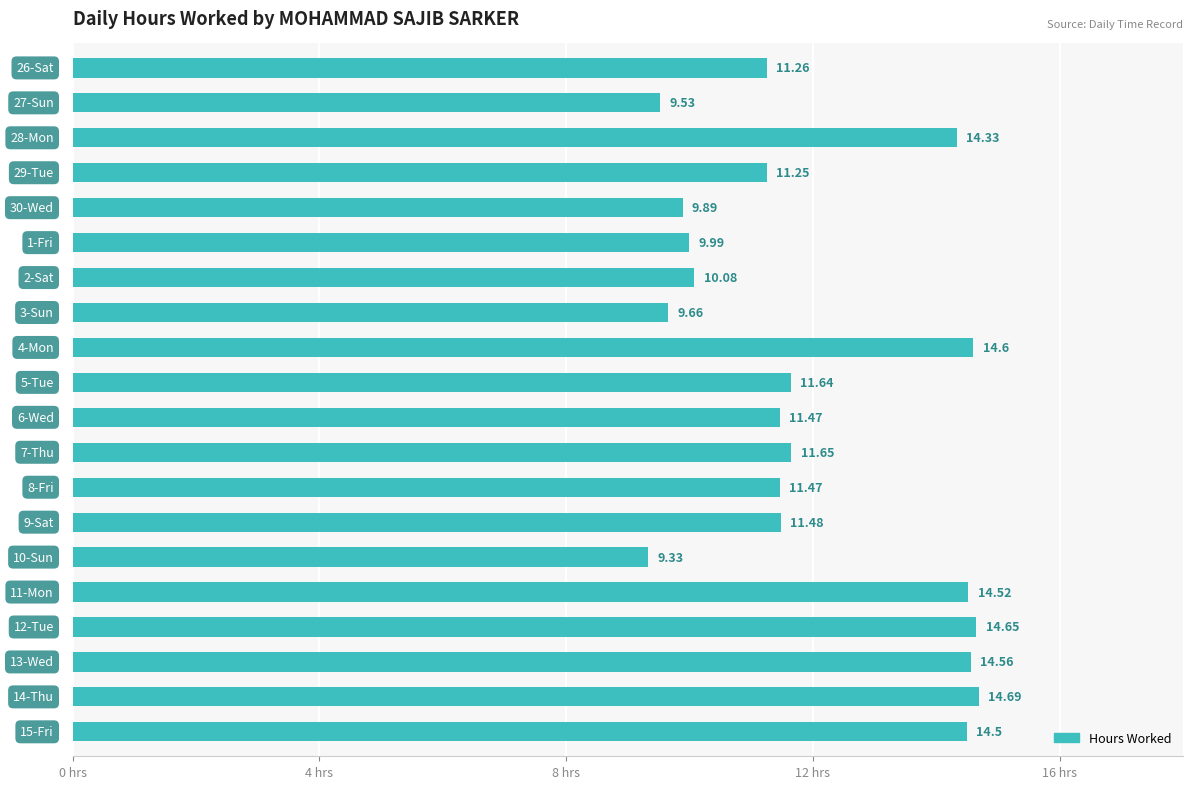

What is the difference between the maximum and minimum values?

5.4